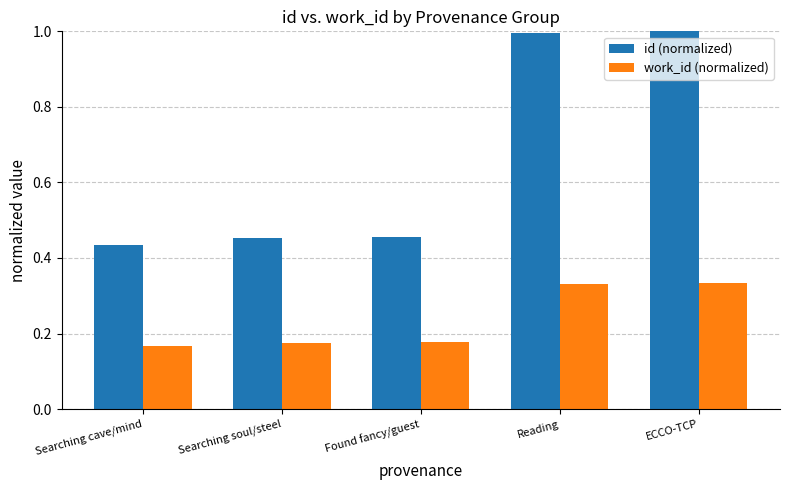

What is the highest value of the id (normalized) series?

1.0